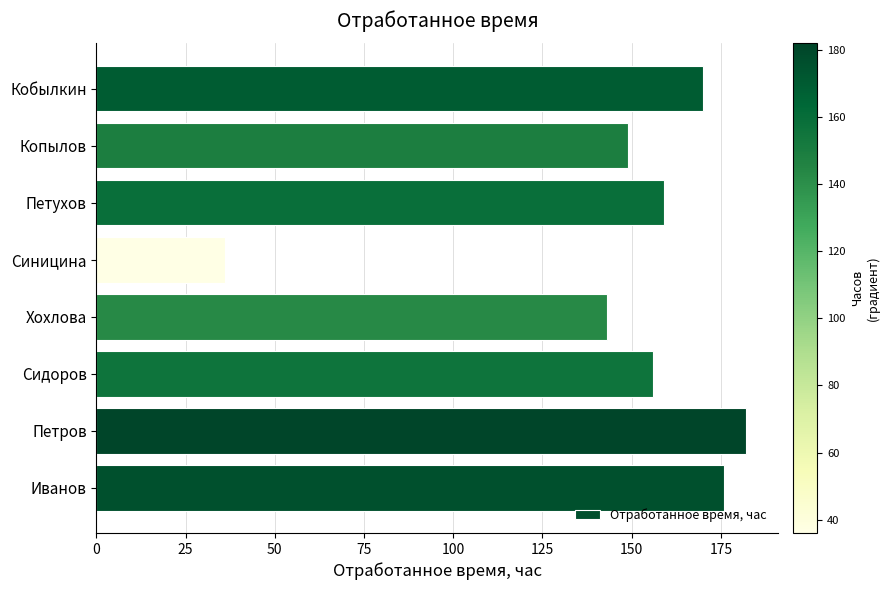

List the labels in order of value, largest first.

Петров, Иванов, Кобылкин, Петухов, Сидоров, Копылов, Хохлова, Синицина